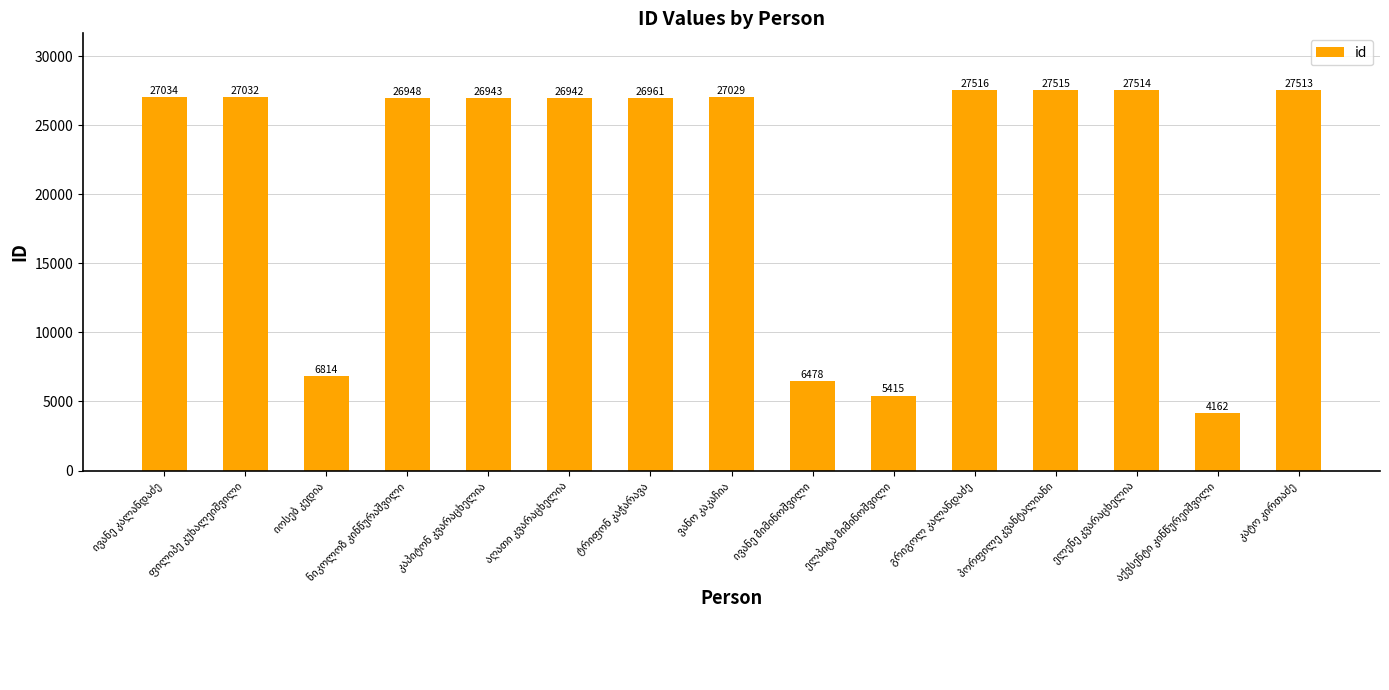

What is the maximum value shown in the chart?

27516